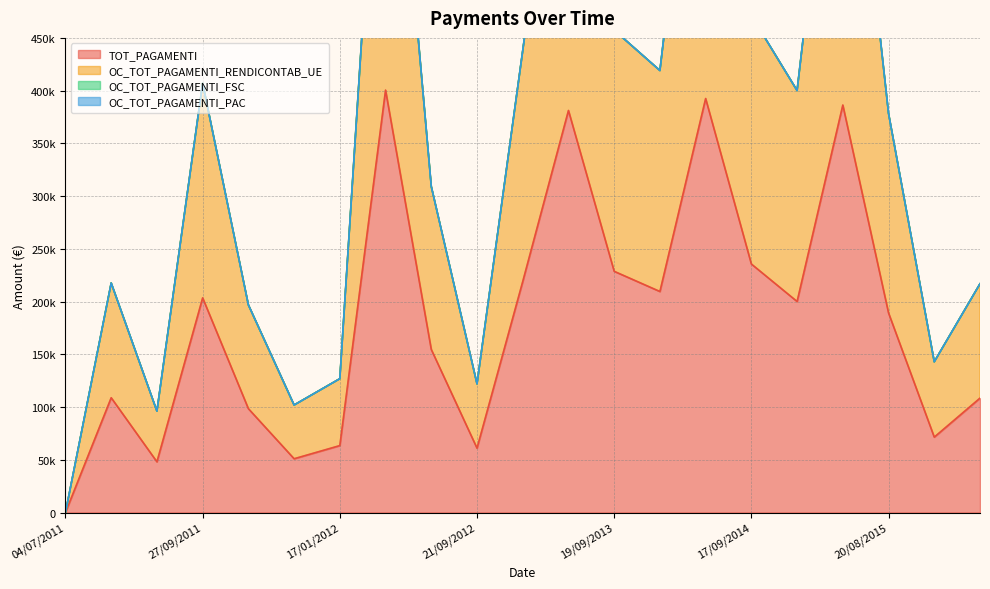

Is it true that TOT_PAGAMENTI equals 203484.6 at 27/09/2011?

True